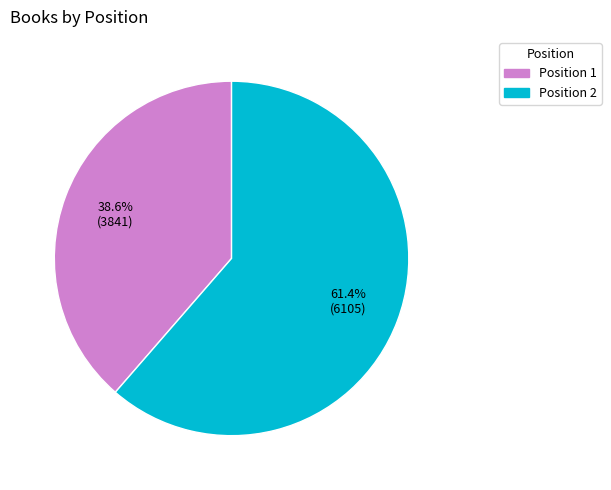

Count the number of slices in the pie.

2